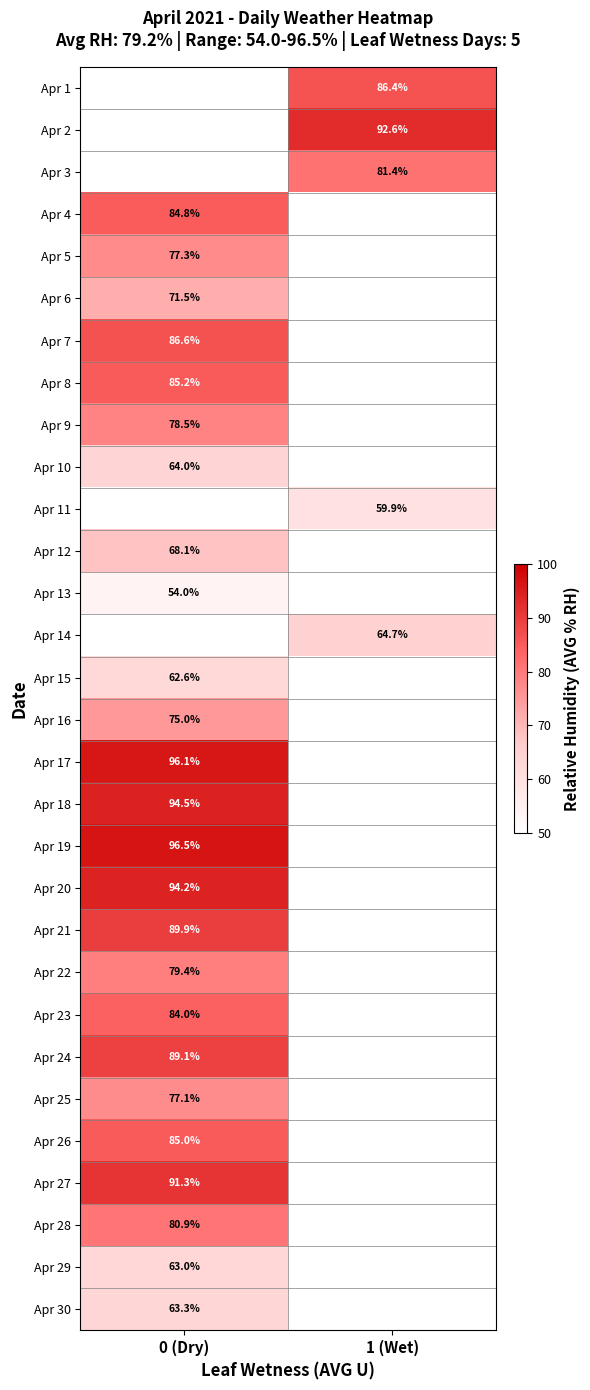

True or false: Apr 11 has a value of 59.9 at 1 (Wet).

True